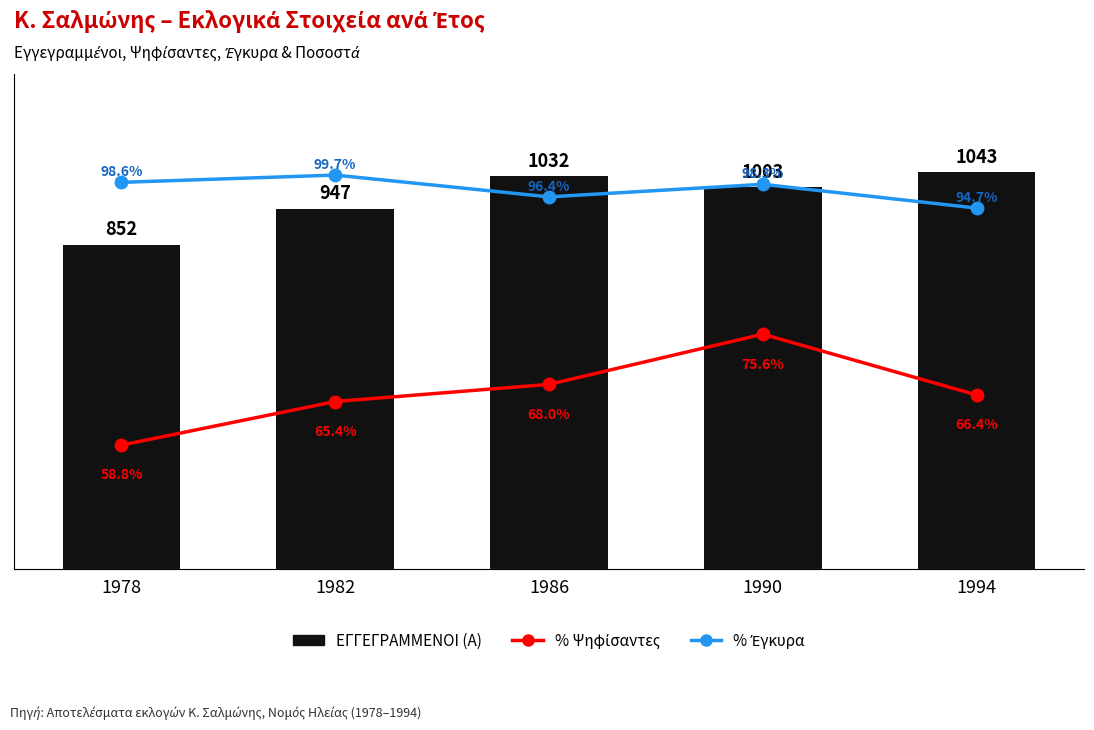

What is the spread (max minus min) of values at 1990?

927.4